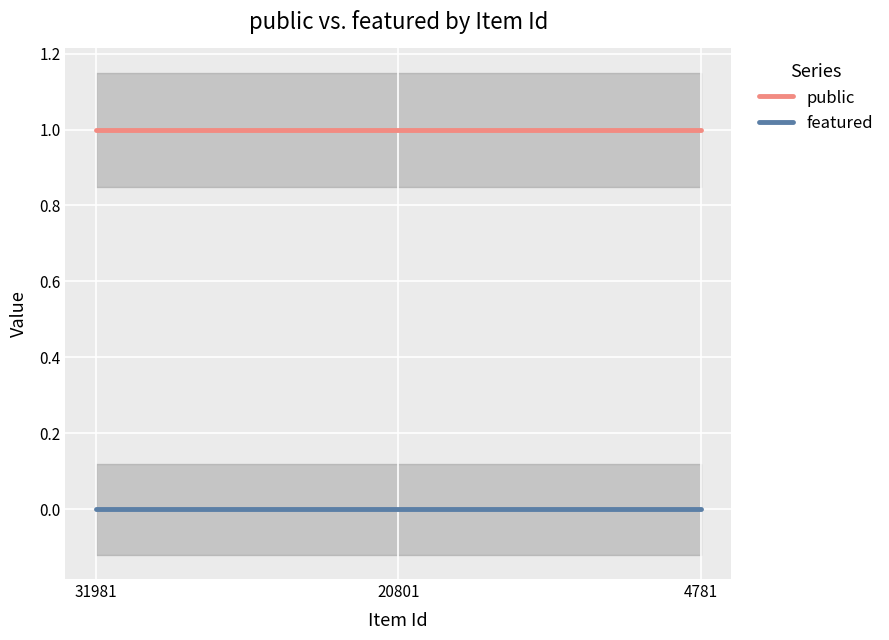

Is it true that featured equals 0 at 4781?

True